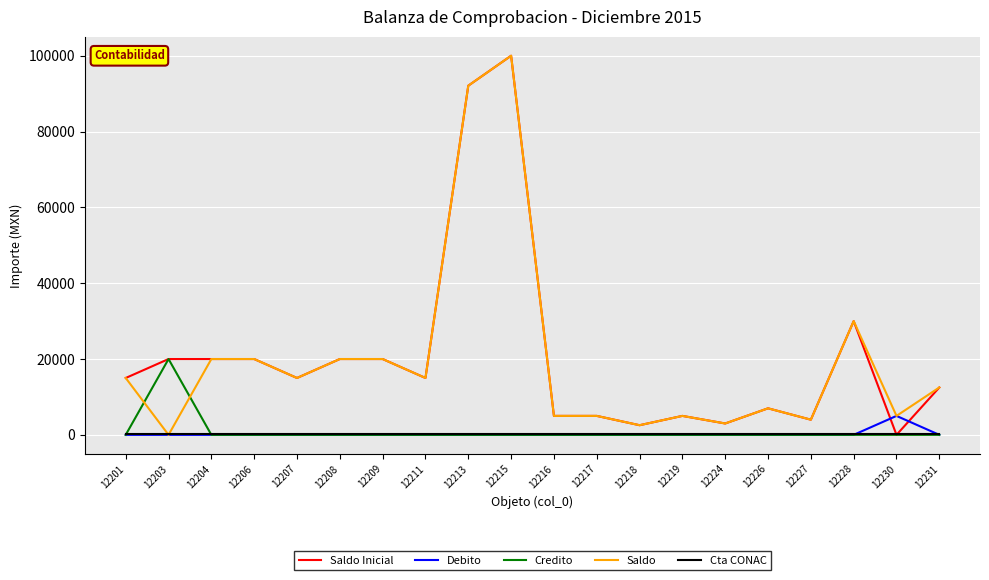

The Debito series shows 3375.1 at 12219. True or false?

False